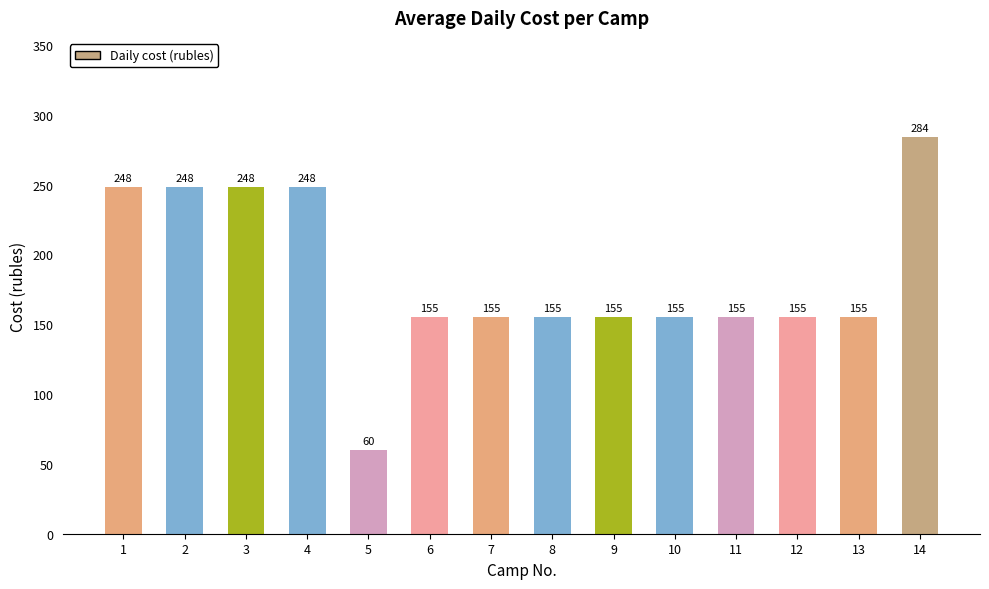

What is the value of the 5th bar from the left?

60